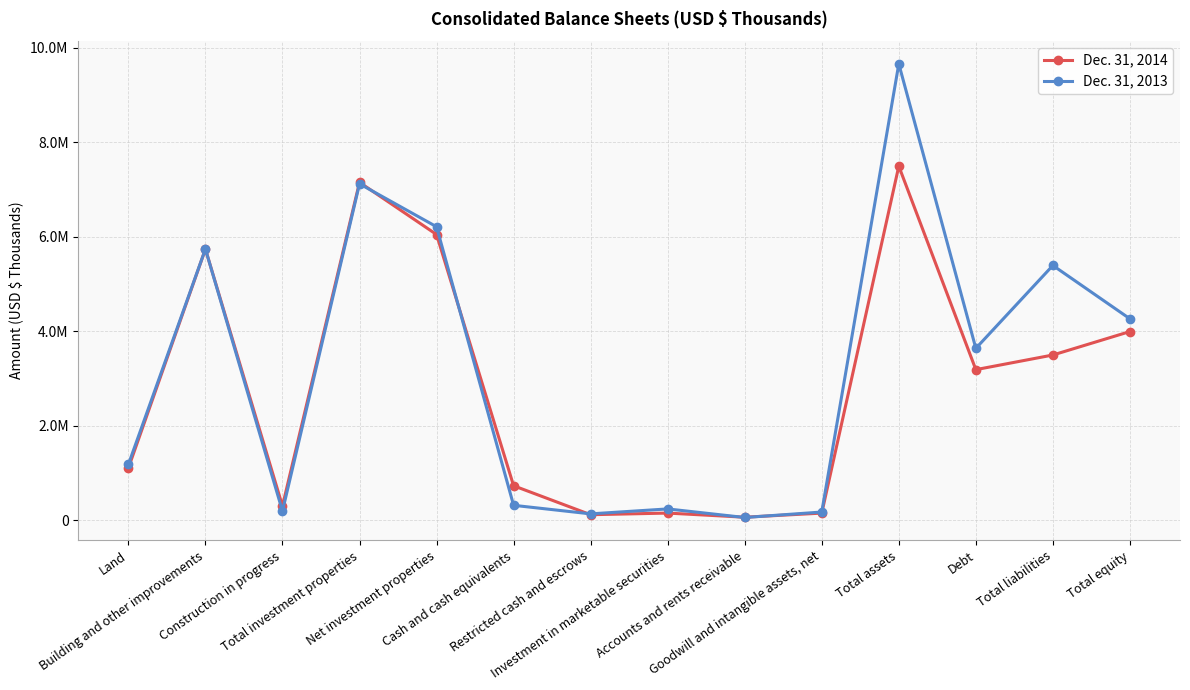

At which label is Dec. 31, 2014 closest to 3782308?

Total equity